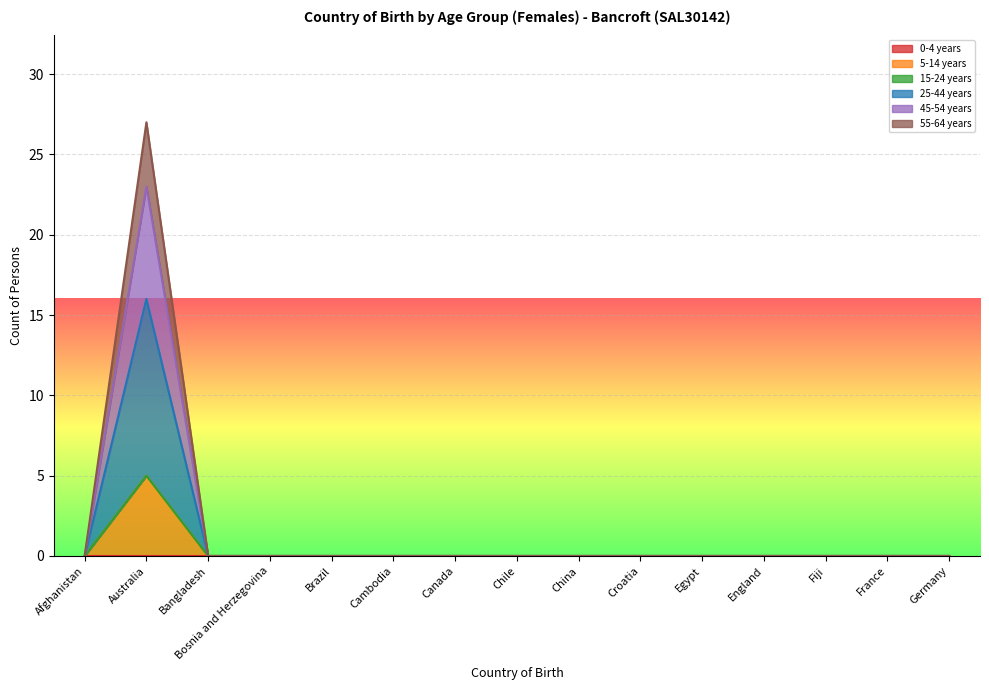

What position from the left is Chile?

8